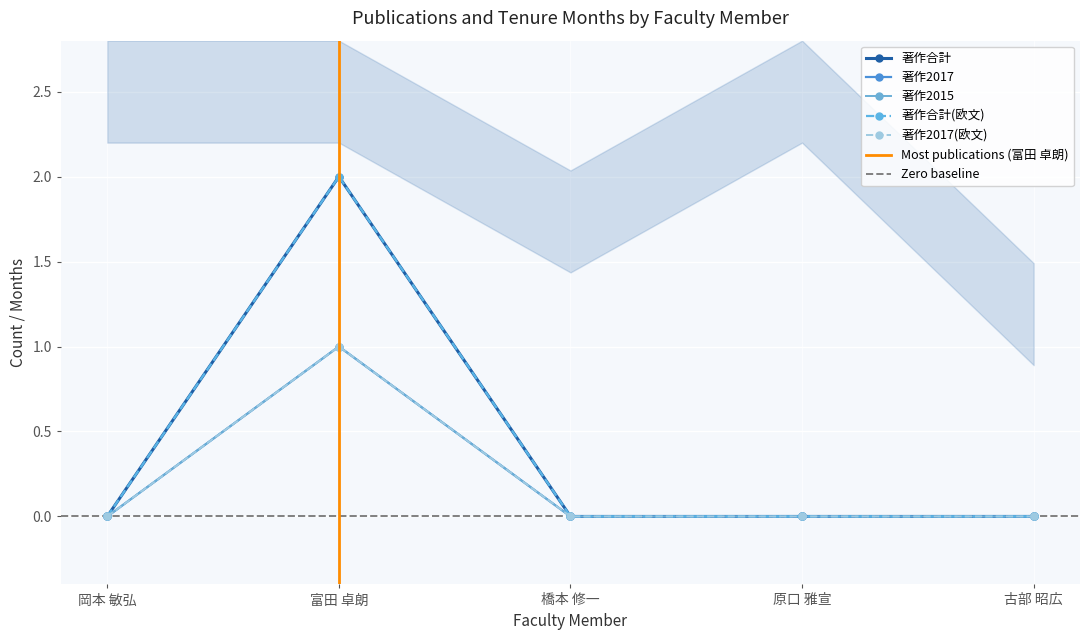

At which label does 著作2015 reach its minimum?

岡本 敏弘